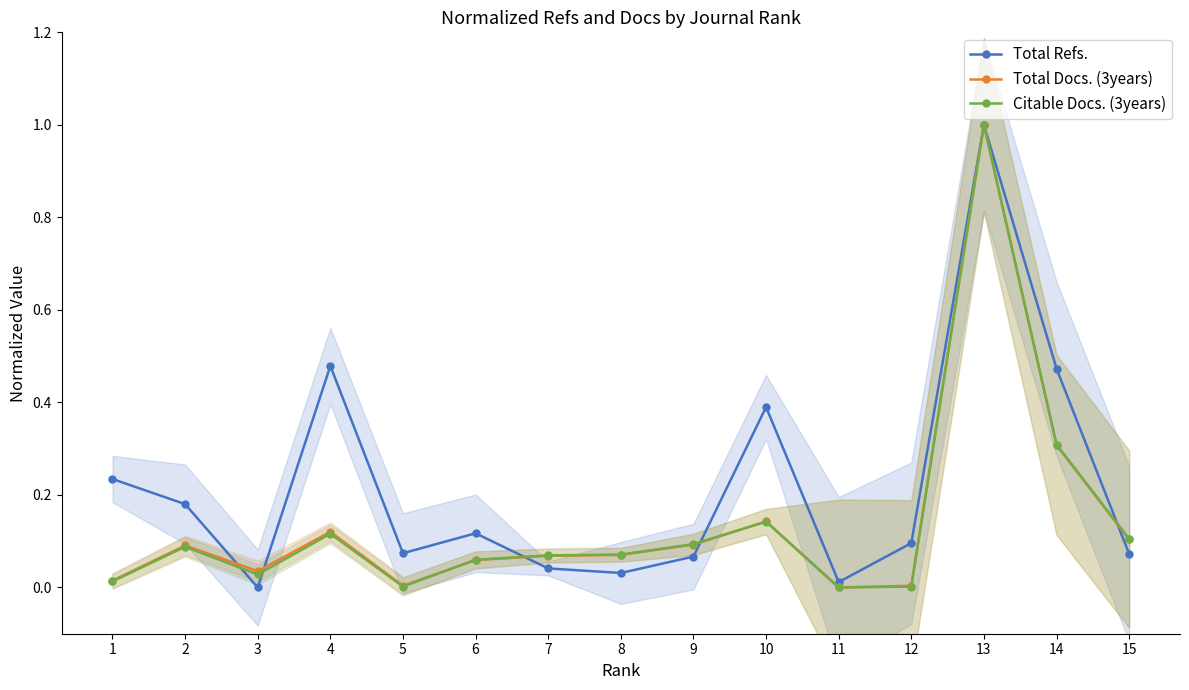

Which has a higher value, 8 or 13?

13